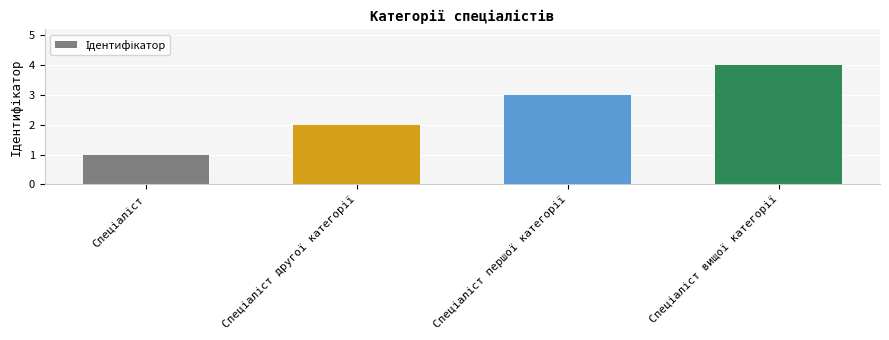

What is the difference between the maximum and minimum values?

3